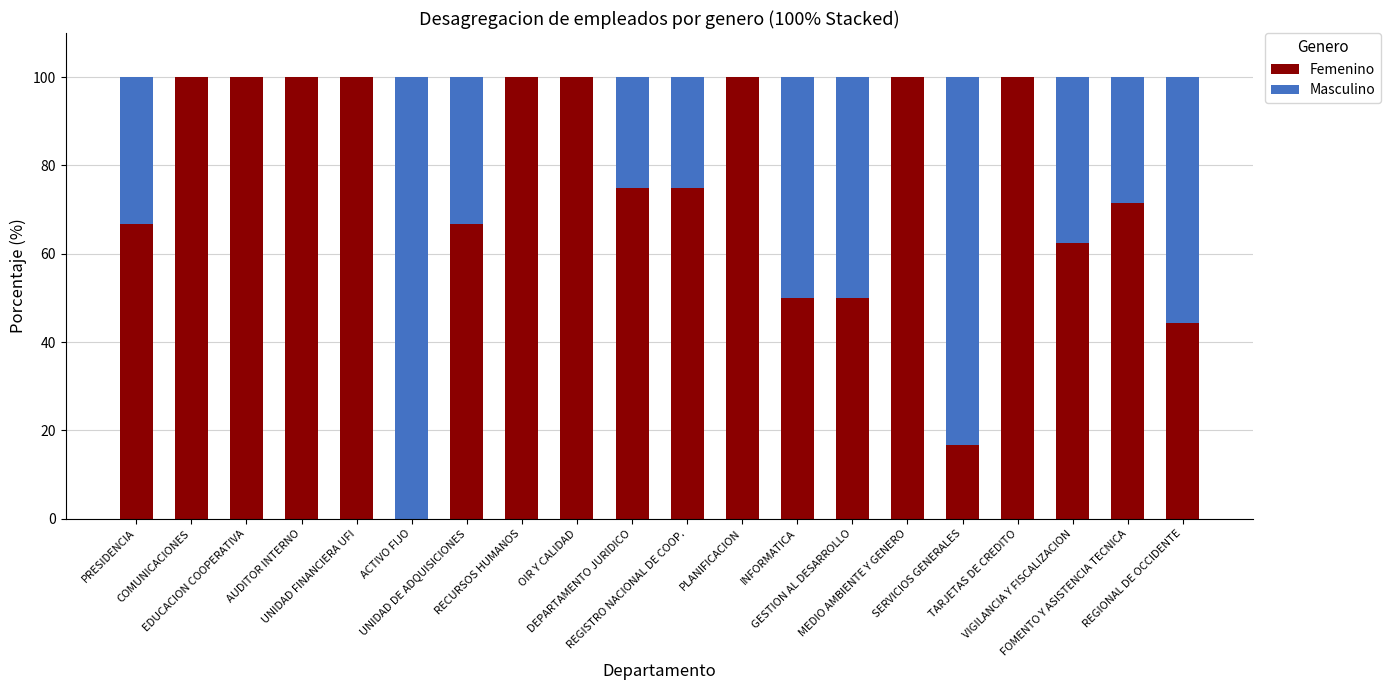

At which label does Femenino first exceed 75?

COMUNICACIONES